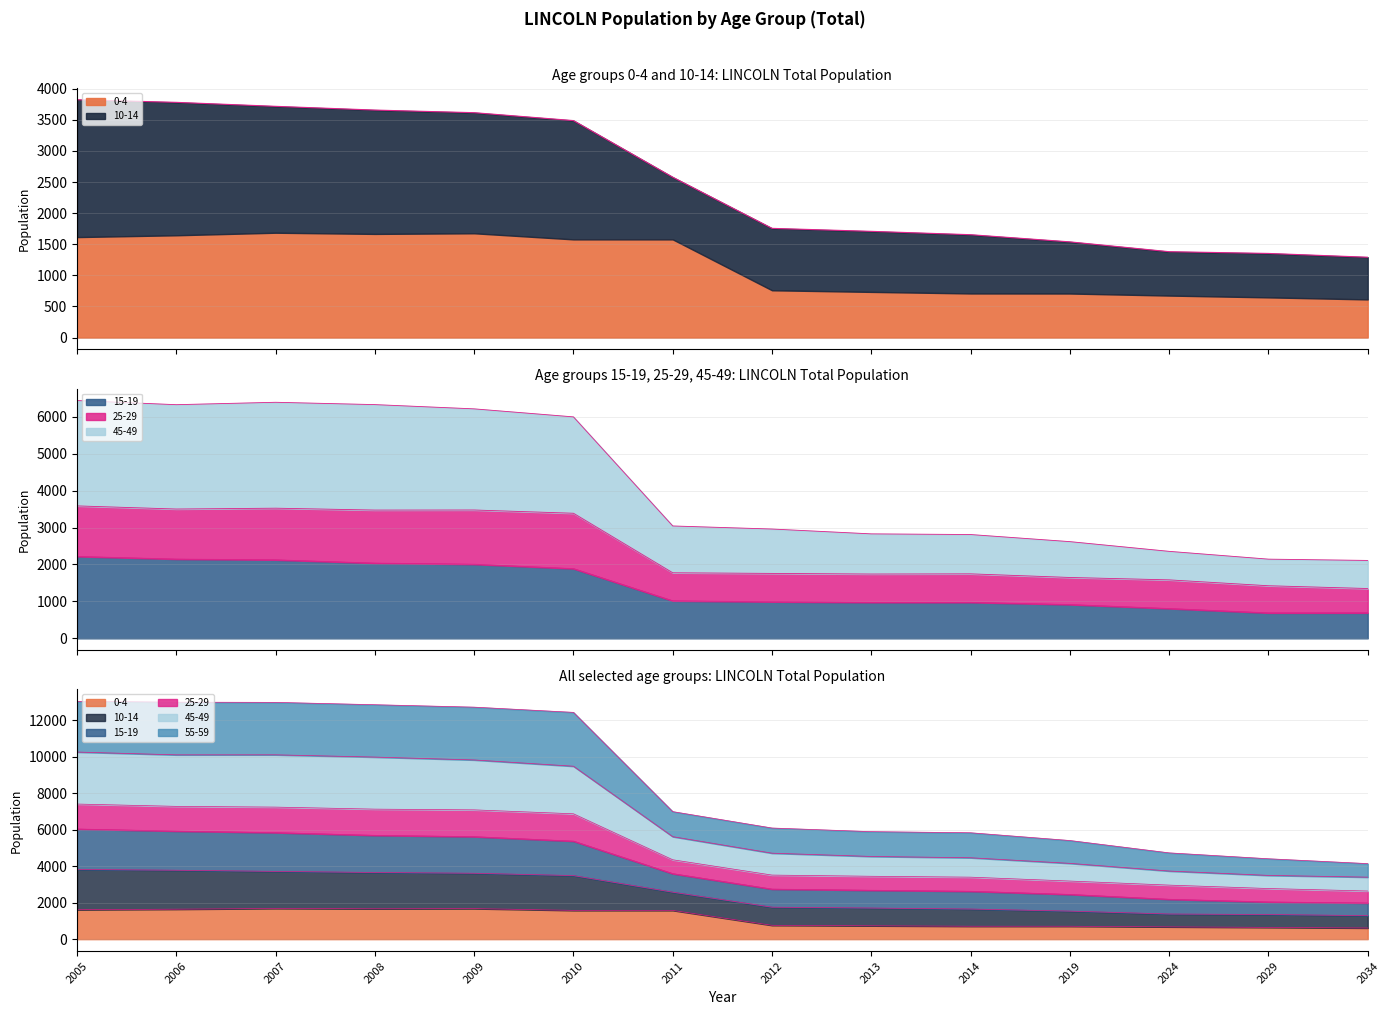

What is the value of the 0-4 point at the 6th from the left?

1578